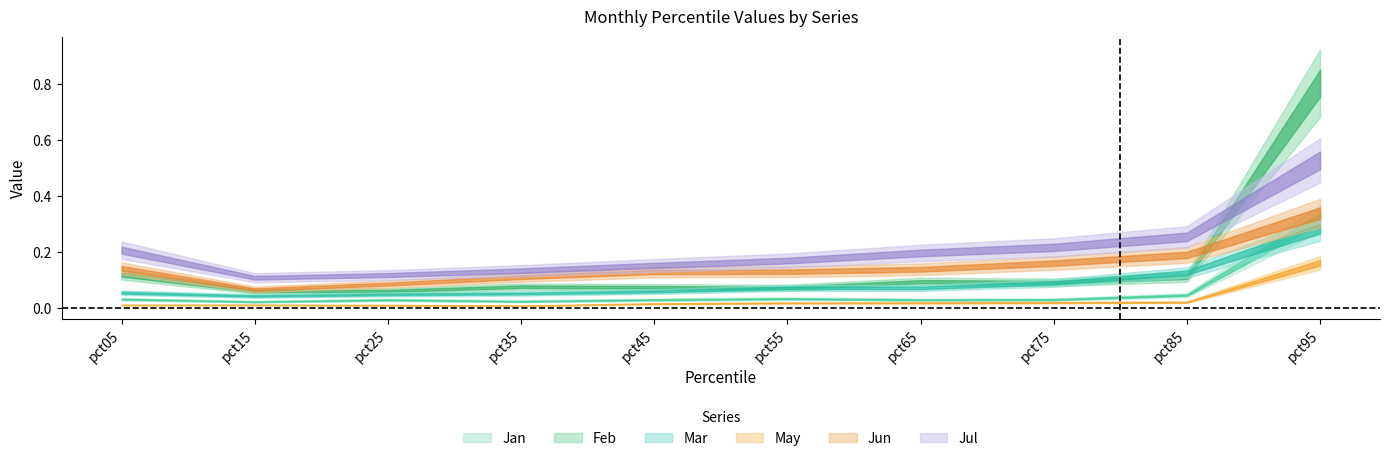

True or false: May has more than 1 interior local peaks.

False